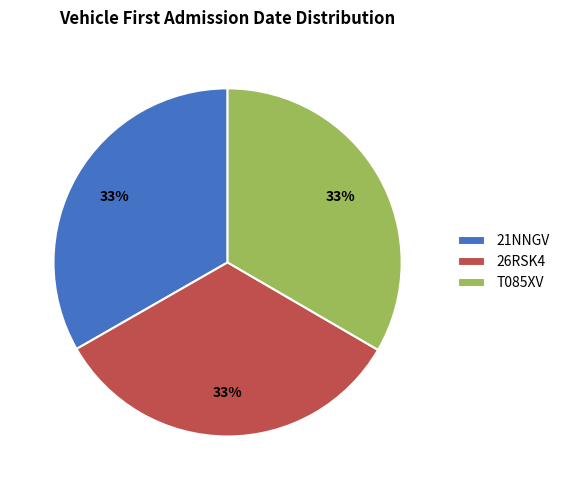

To the nearest percent, what percentage of the pie is T085XV?

33%